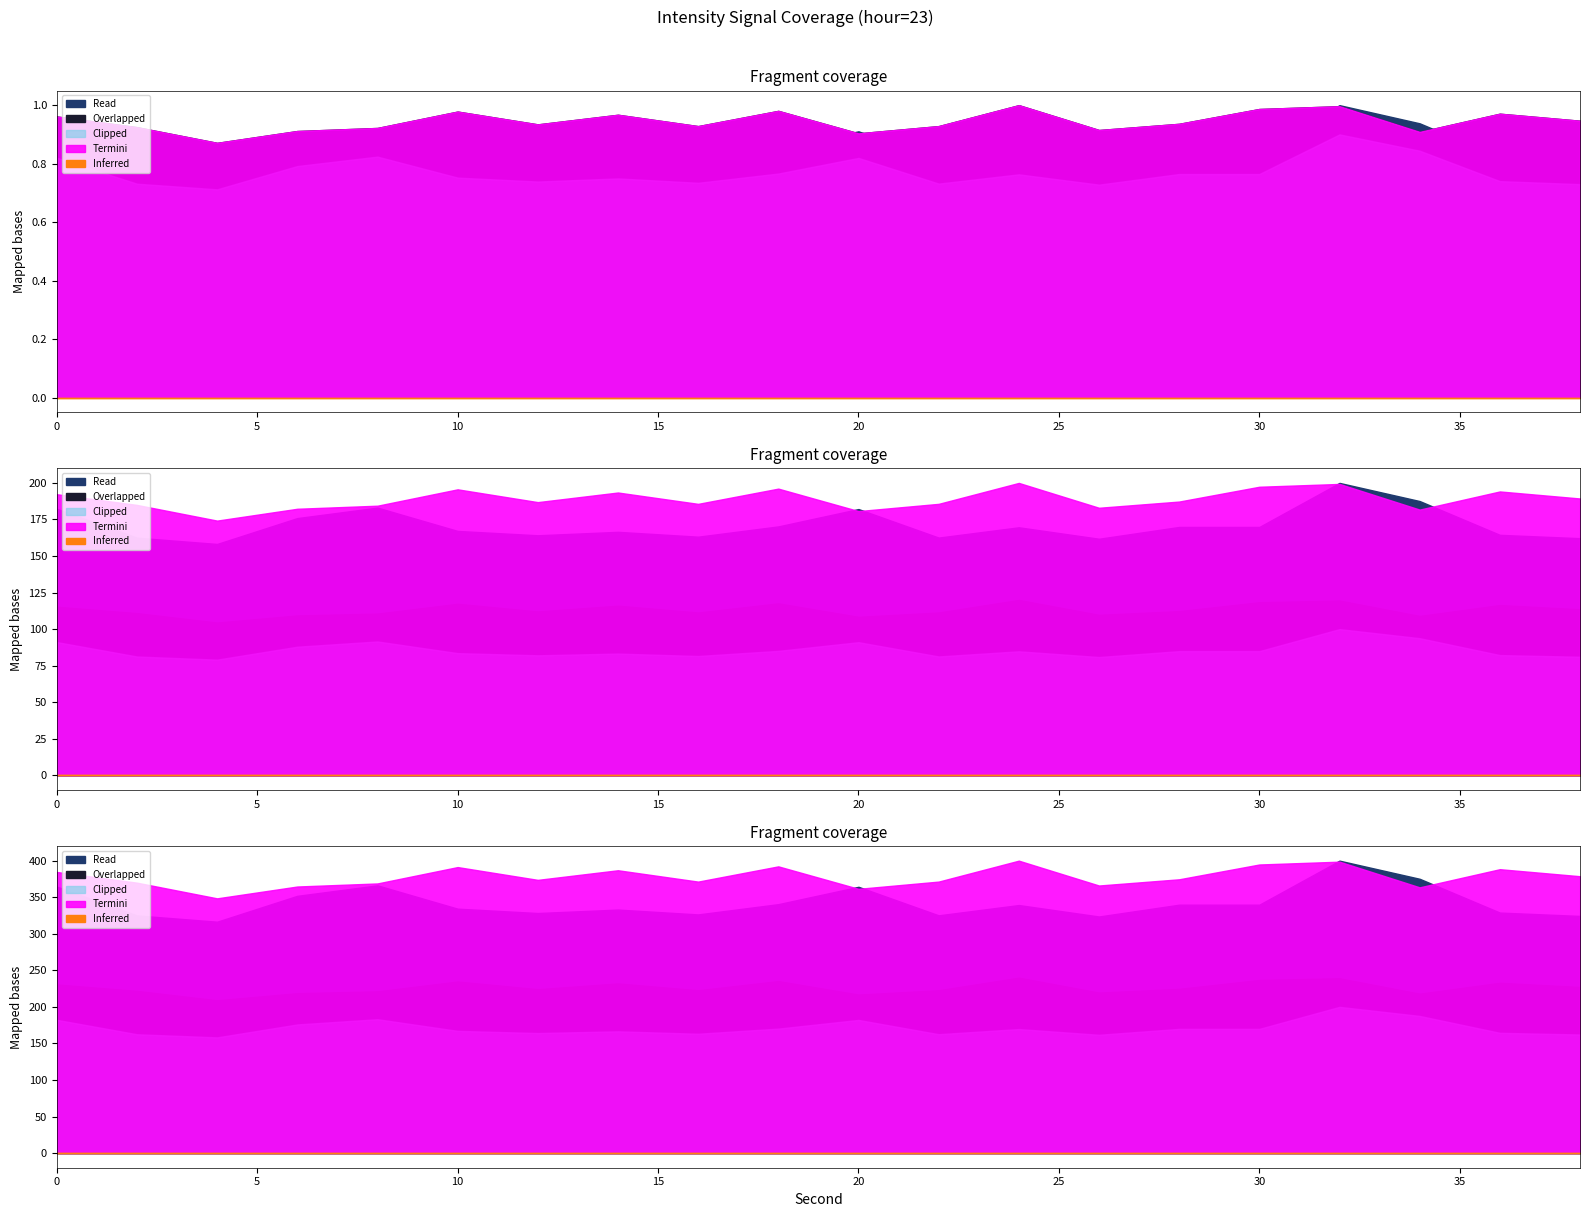

What is the spread (max minus min) of values at 38?

129.7